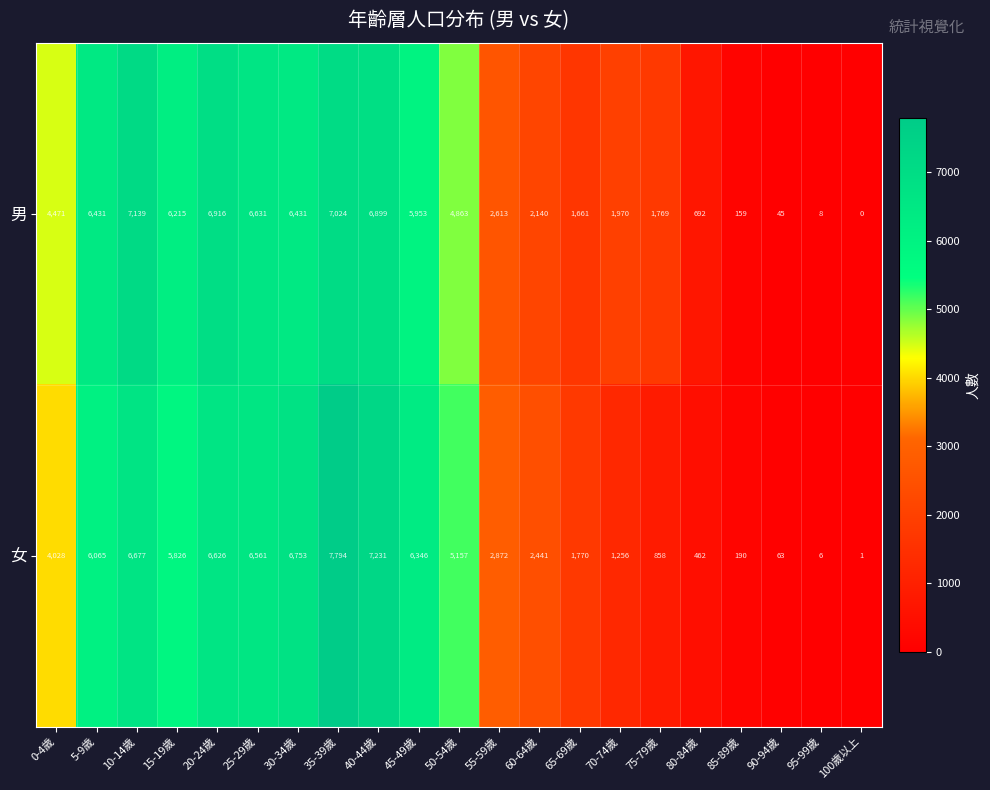

What value does the 女 series have at 70-74歲, to the nearest 100?

1300